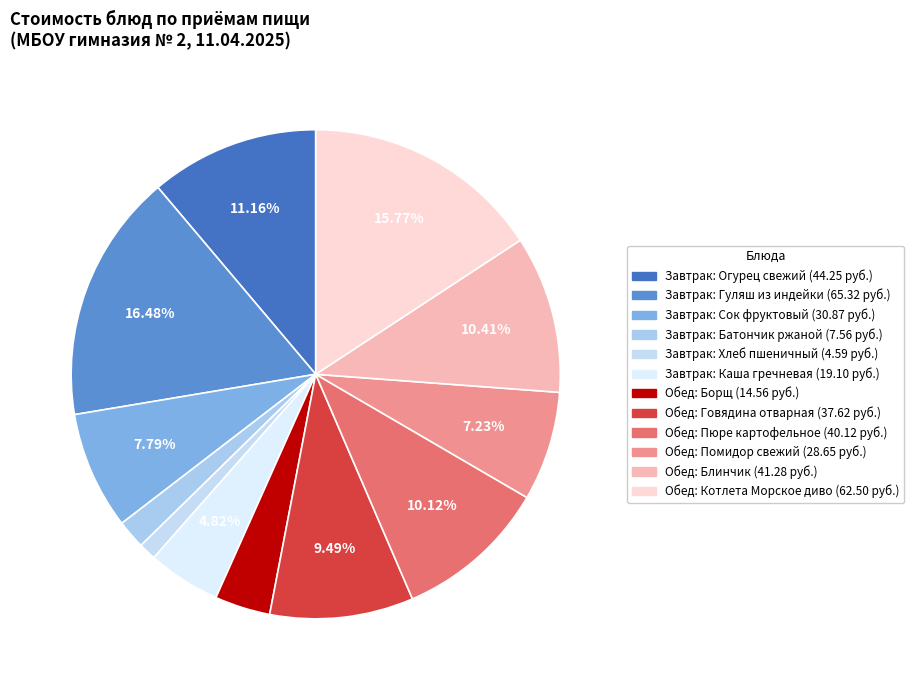

Is there a majority slice in this chart?

No